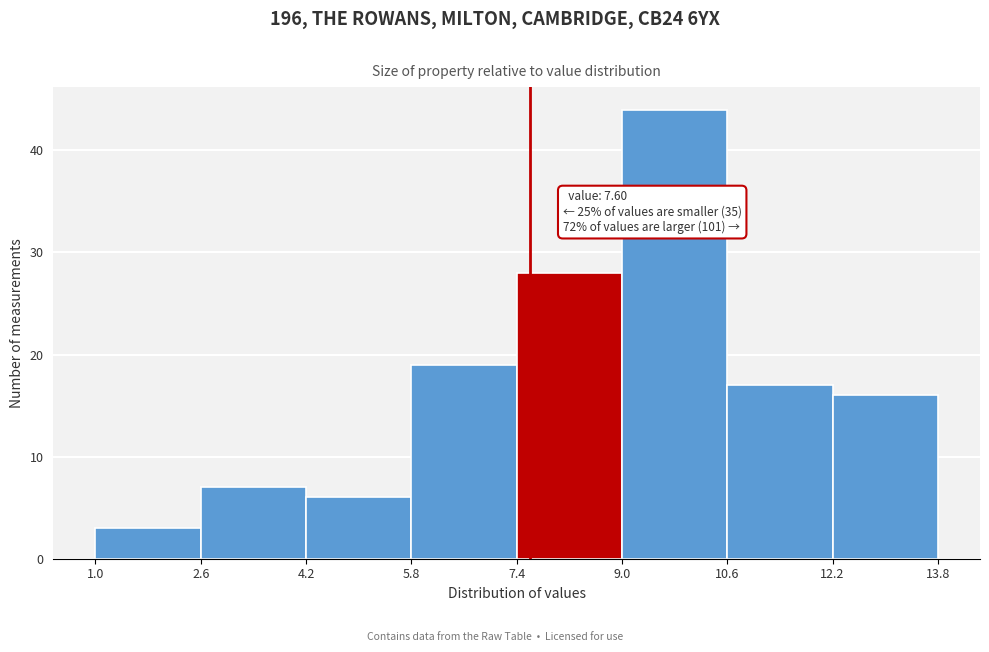

Over which range of the x-axis is the bar tallest?

9.0 to 10.6